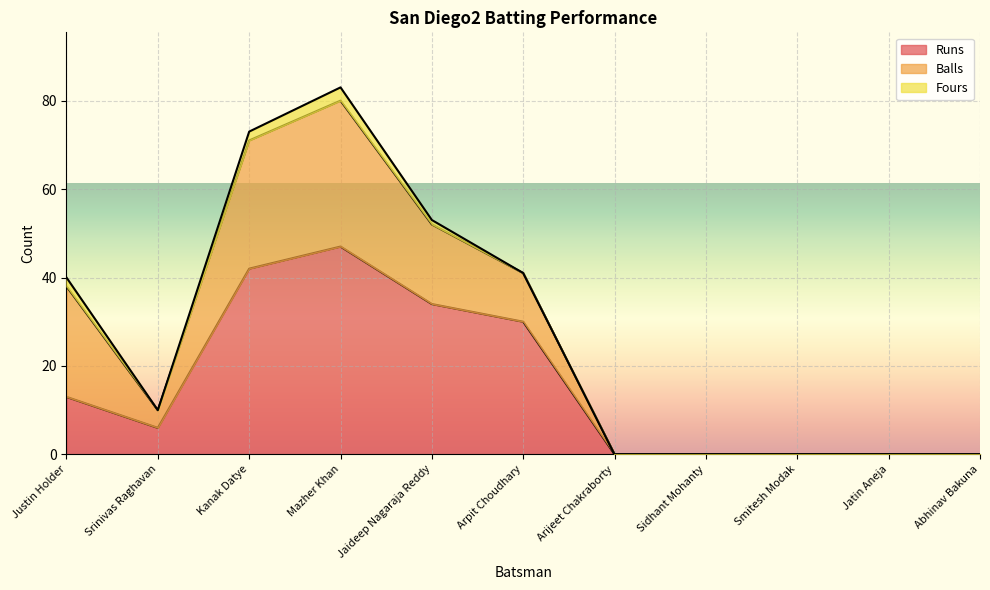

What is the difference between the Runs values at Kanak Datye and Sidhant Mohanty?

42